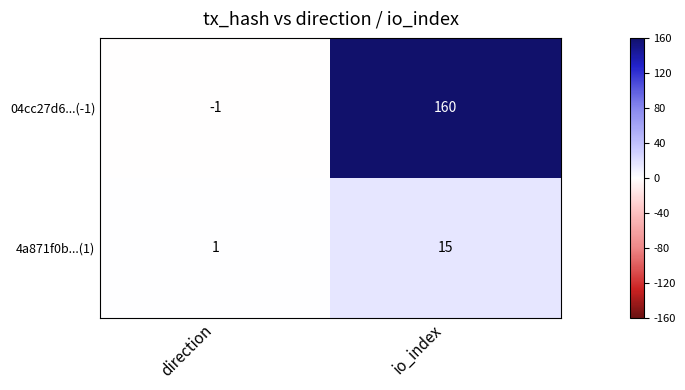

Which series has the widest spread of values?

04cc27d6...(-1)